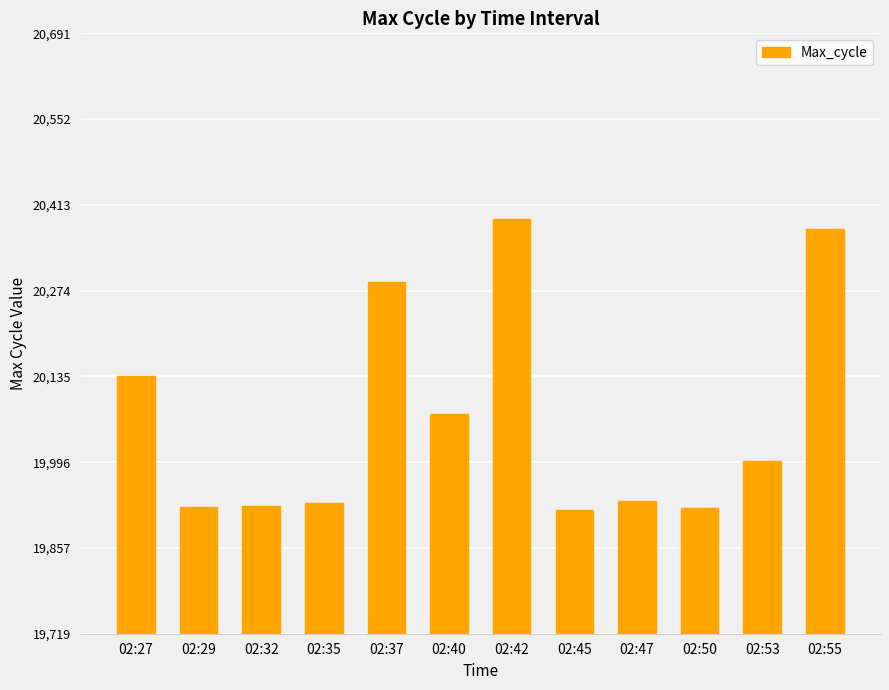

What is the value of the 7th bar from the left?

20391